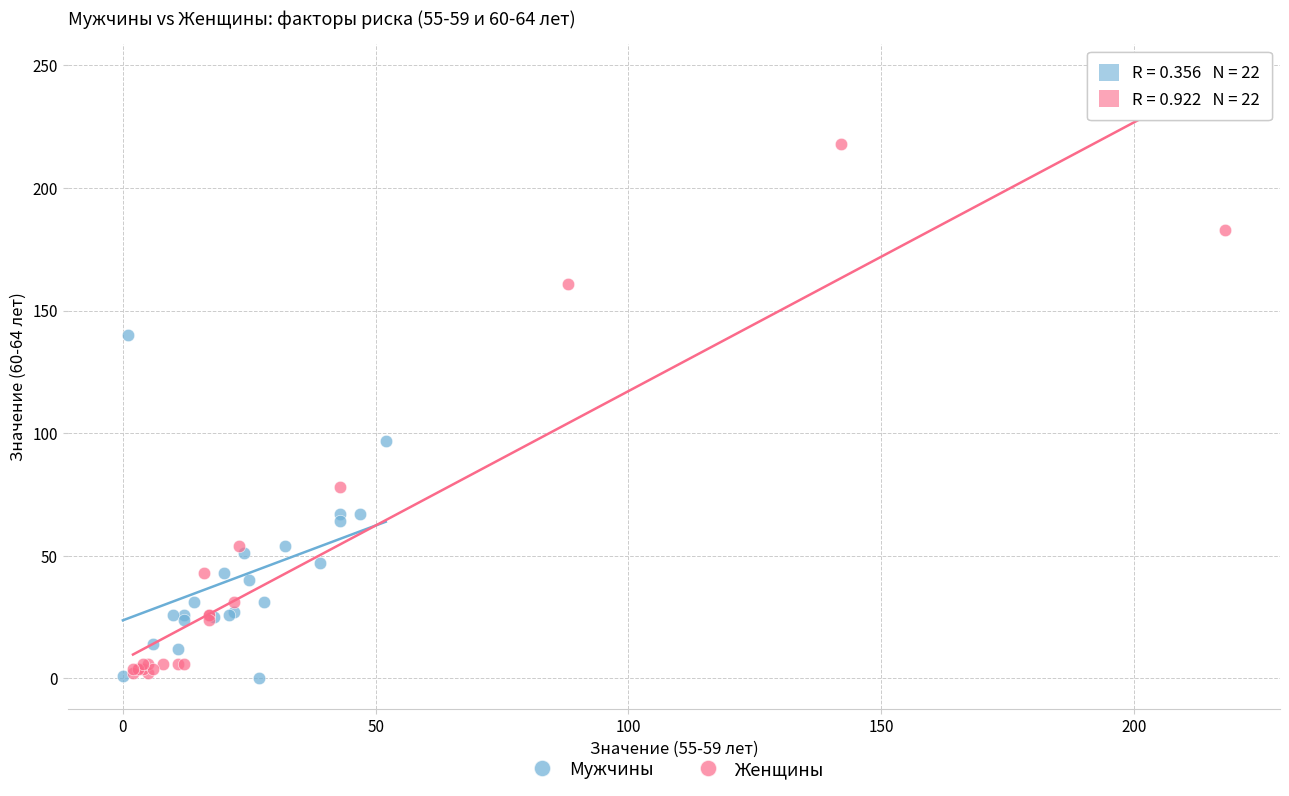

Which series reaches the maximum Y coordinate?

Женщины